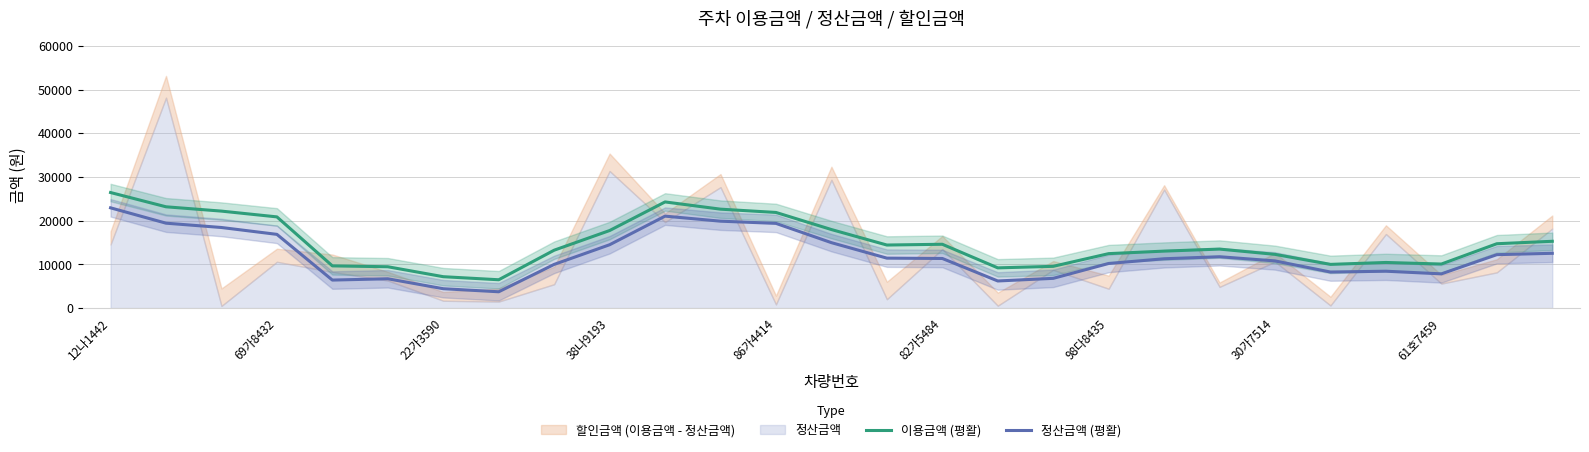

What is the sum of all 이용금액 (평활) values?

402622.5